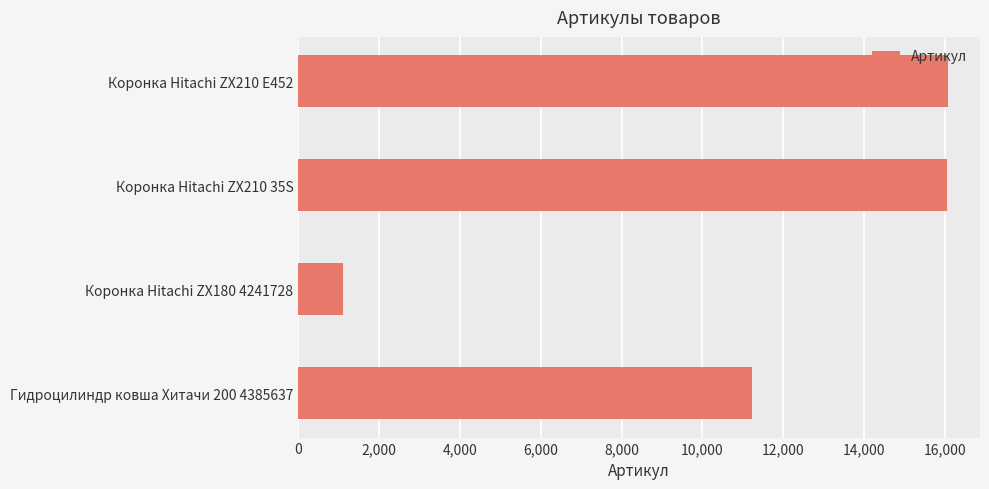

Is it true that the value at Коронка Hitachi ZX180 4241728 is 1101?

True